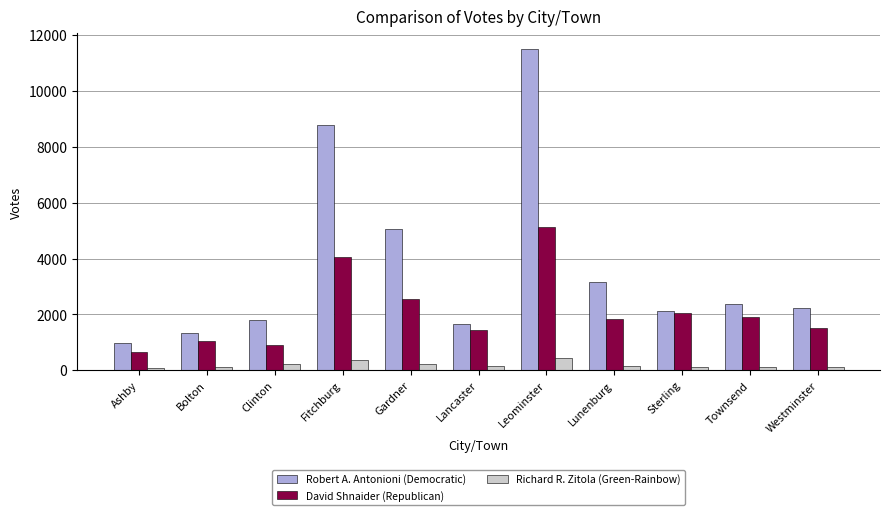

What is the difference between the second highest and minimum values in the Richard R. Zitola (Green-Rainbow) series?

307